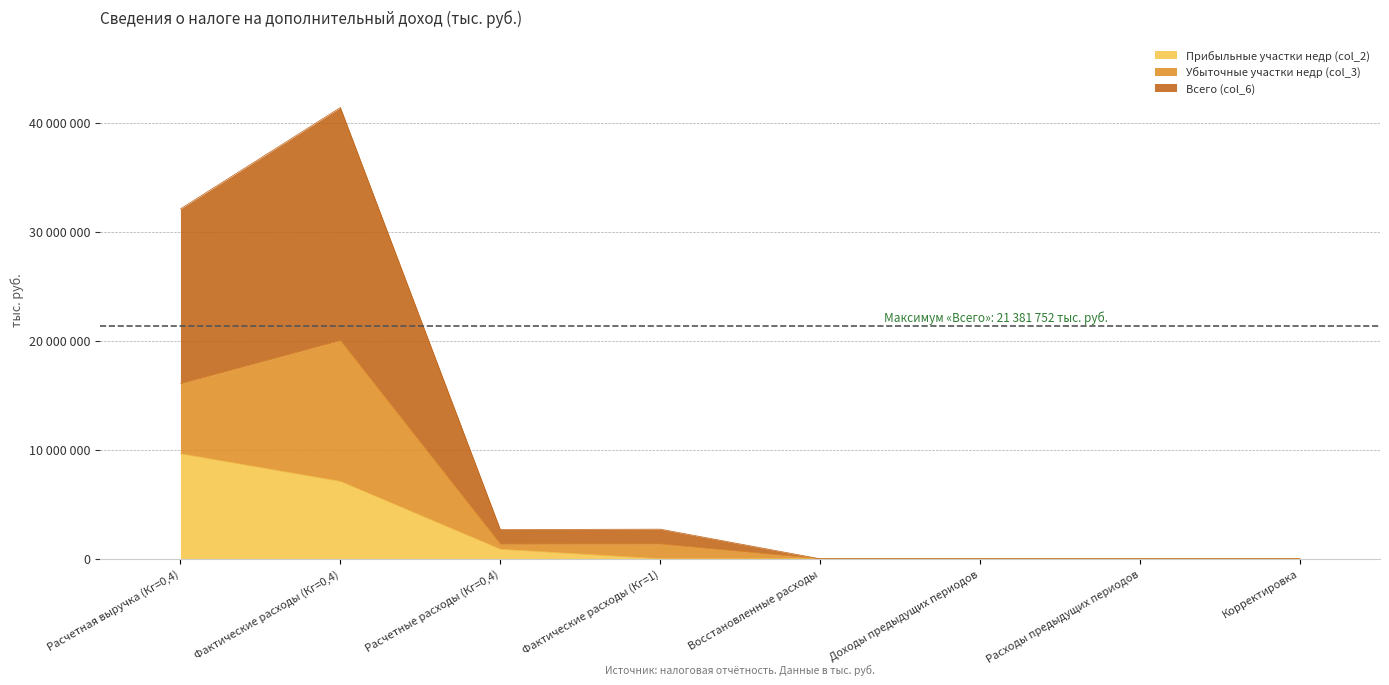

True or false: Прибыльные участки недр (col_2) has more than 1 points higher than both neighbors.

False